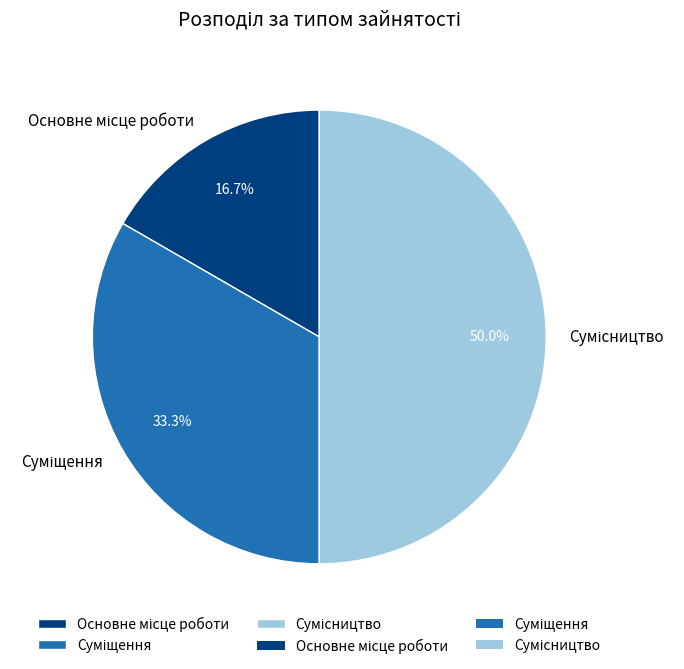

What is the largest slice in the pie chart?

Сумісництво